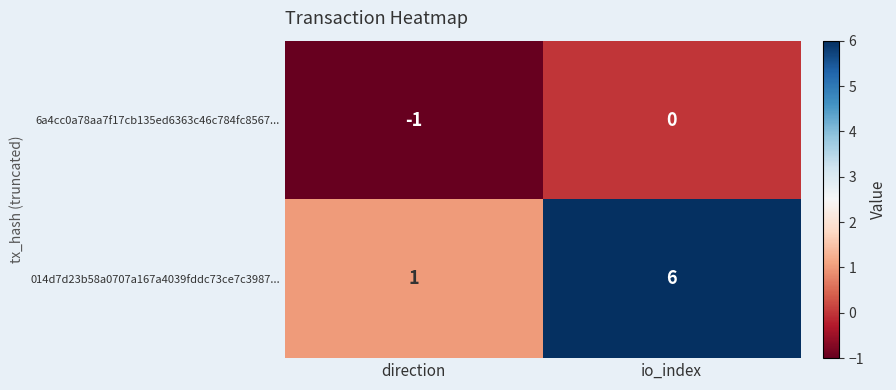

The 014d7d23b58a0707a167a4039fddc73ce7c3987... series shows 4 at io_index. True or false?

False